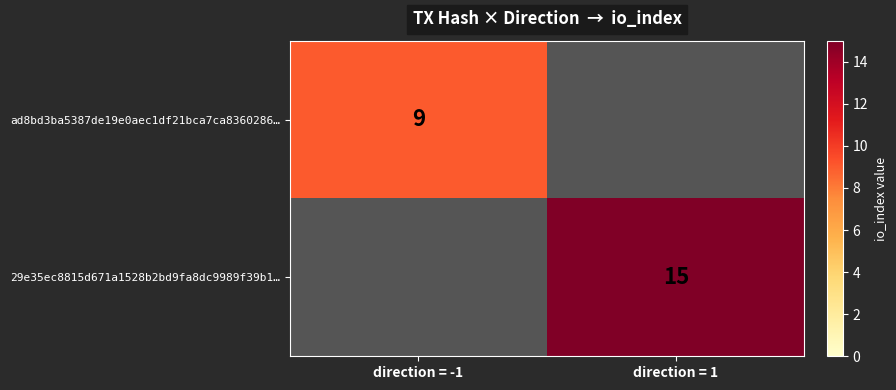

The 29e35ec8815d671a1528b2bd9fa8dc9989f39b1… series shows 15 at direction = 1. True or false?

True